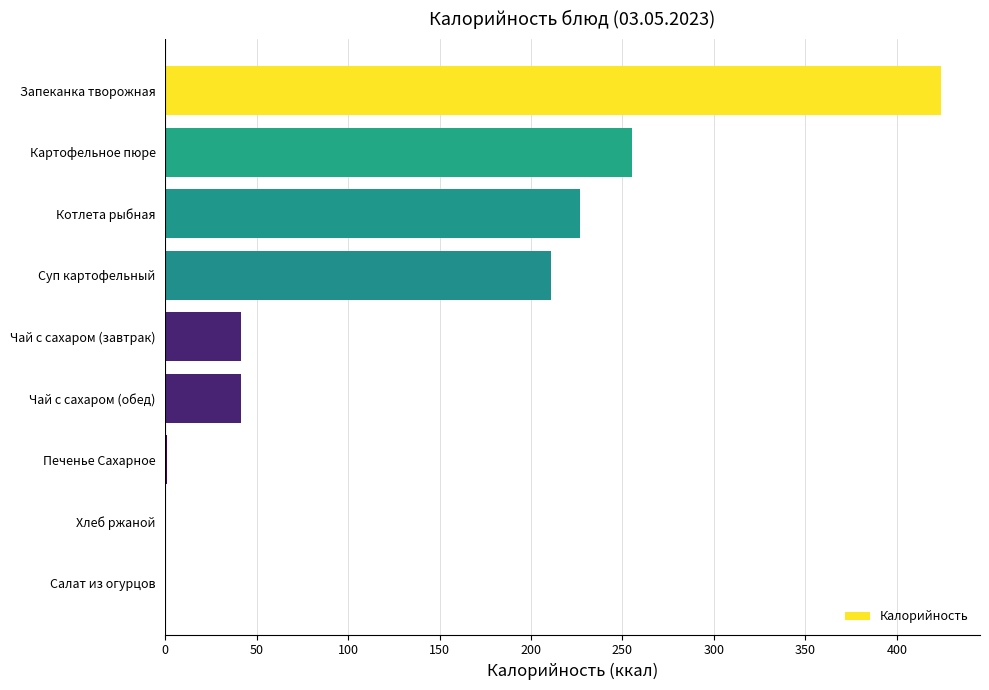

What is the sum of the values at Котлета рыбная and Чай с сахаром (обед)?

267.9